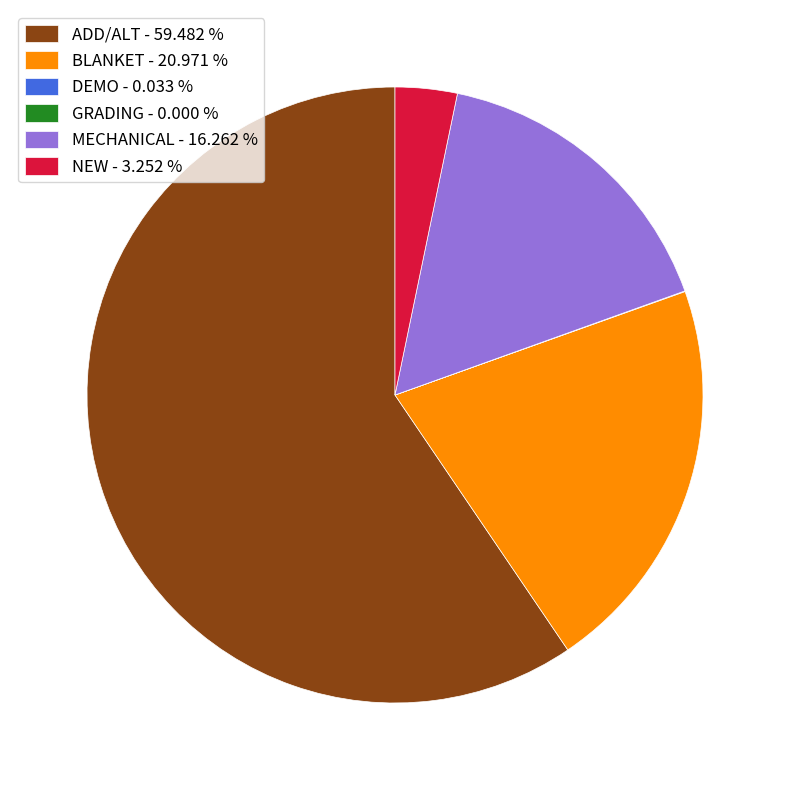

Does ADD/ALT - 59.482 % account for over 50% of the chart?

Yes